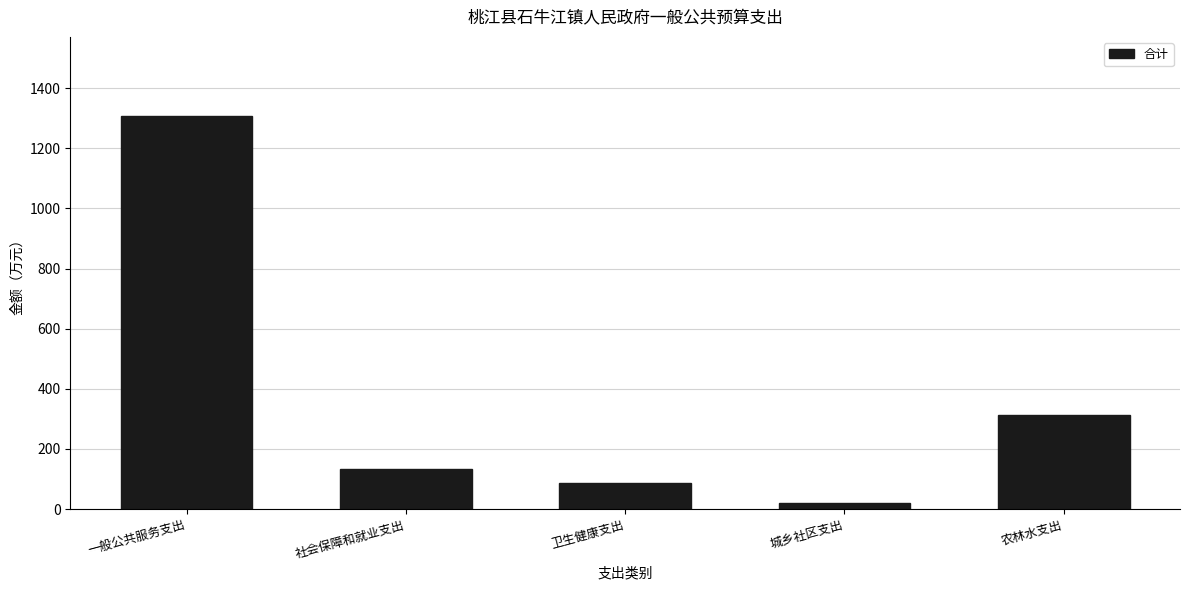

Reading left to right, what are all the values shown in this chart?

1308.6	132.3	86.1	21.5	312.1